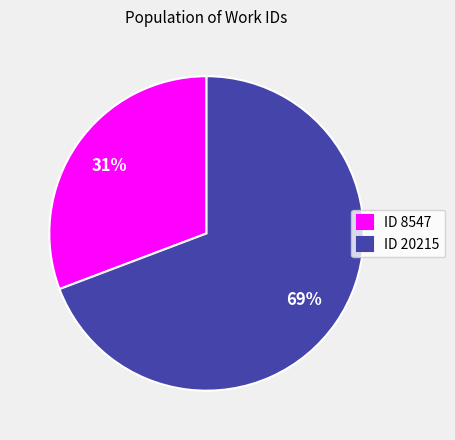

What percentage is the ID 20215 slice, to the nearest percent?

69%